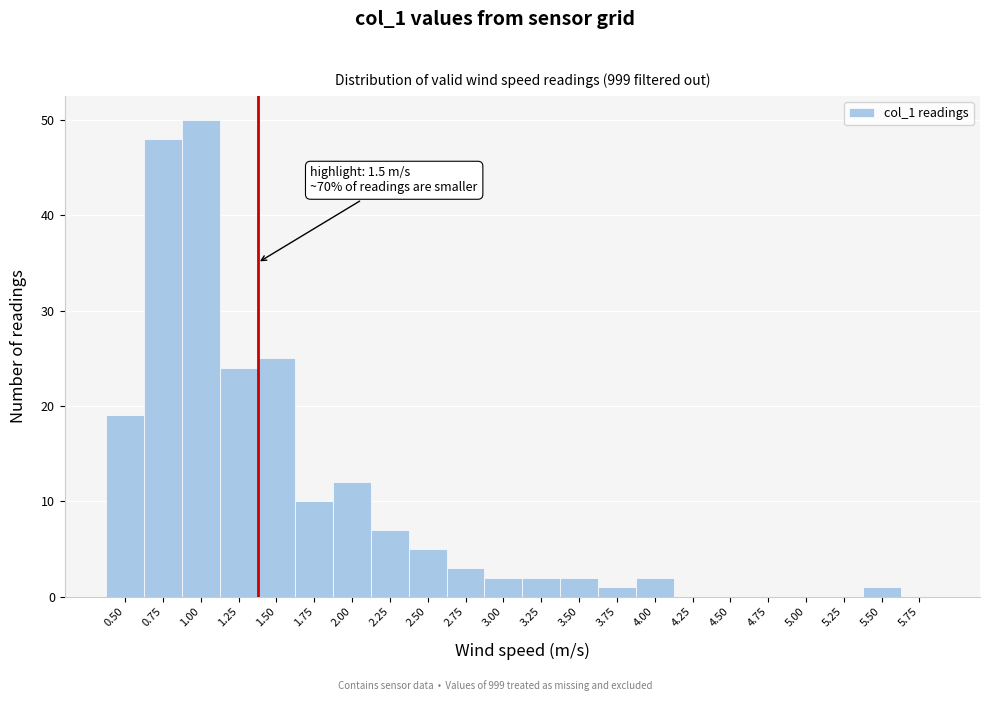

Reading left to right, what are all the values shown in this chart?

0.50=19	0.75=48	1.00=50	1.25=24	1.50=25	1.75=10	2.00=12	2.25=7	2.50=5	2.75=3	3.00=2	3.25=2	3.50=2	3.75=1	4.00=2	4.25=0	4.50=0	4.75=0	5.00=0	5.25=0	5.50=1	5.75=0